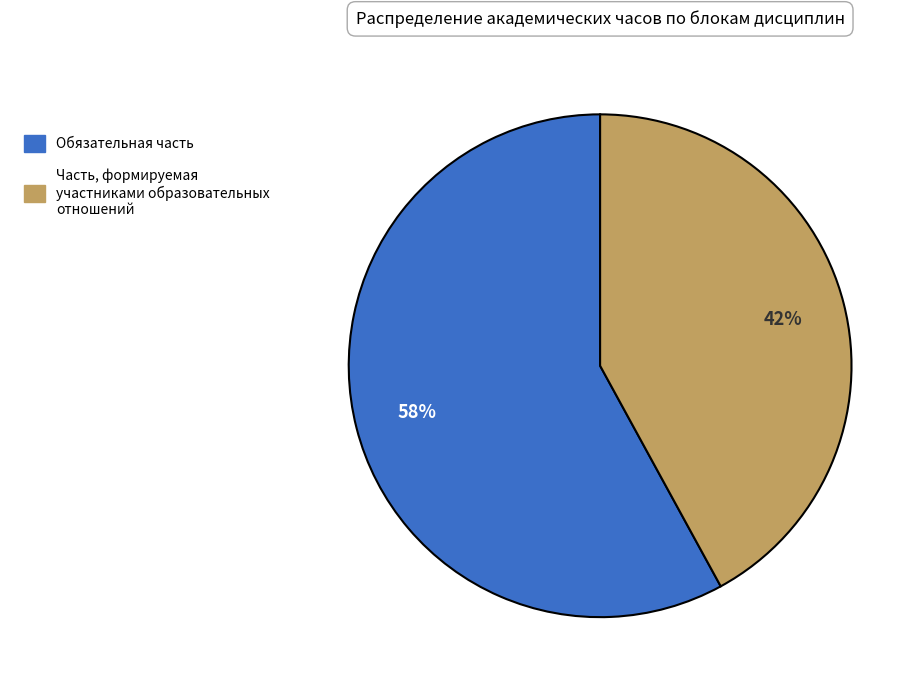

Combined, do Обязательная часть and Часть, формируемая участниками образовательных отношений account for over 50%?

Yes